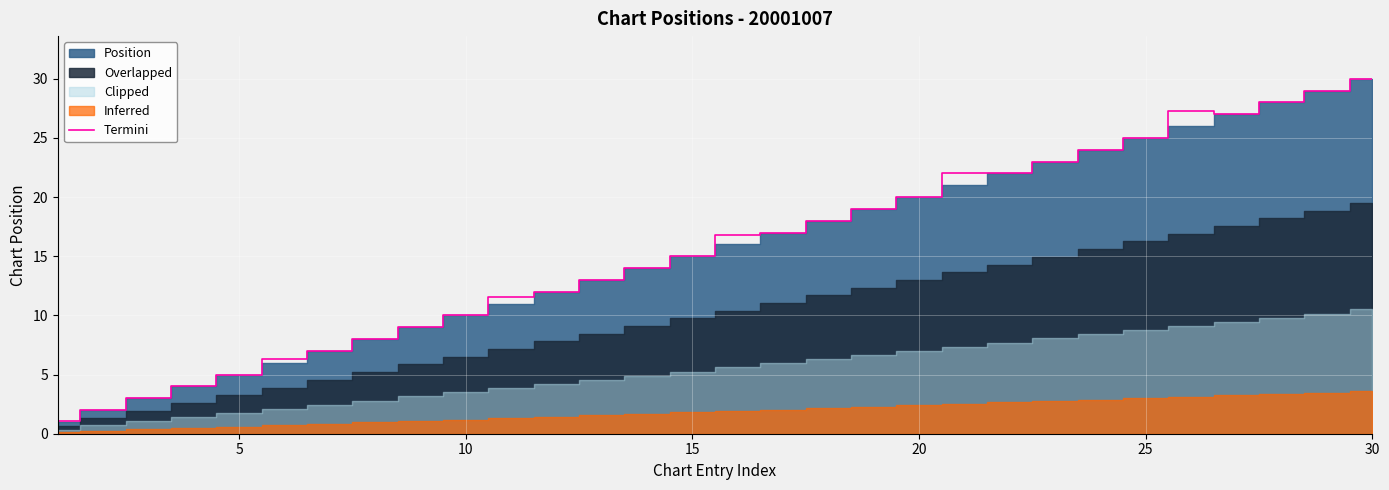

What is the greatest value displayed?

30.0